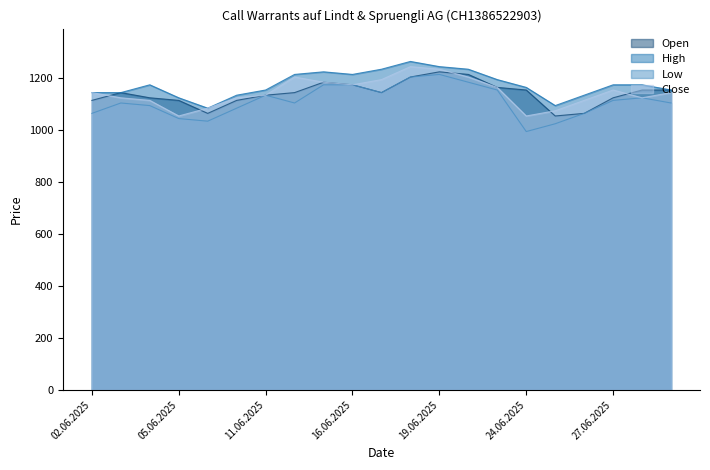

True or false: High and Open cross at least once.

False